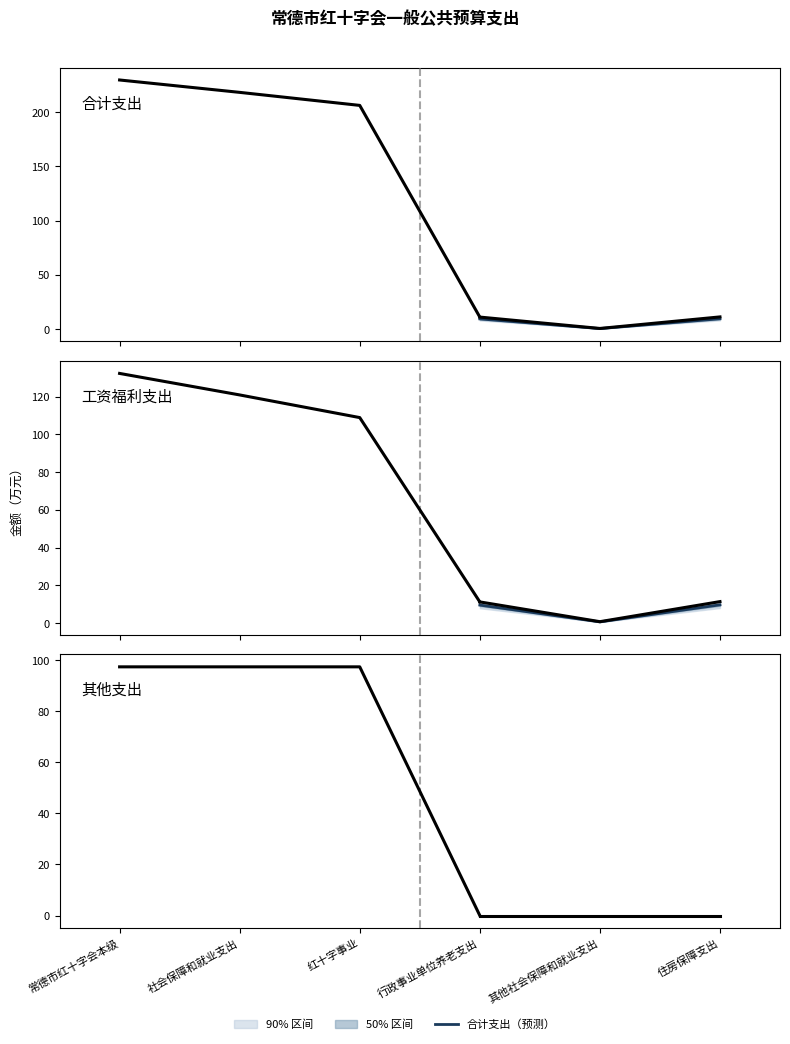

What is the label of the 3rd point from the right?

行政事业单位养老支出